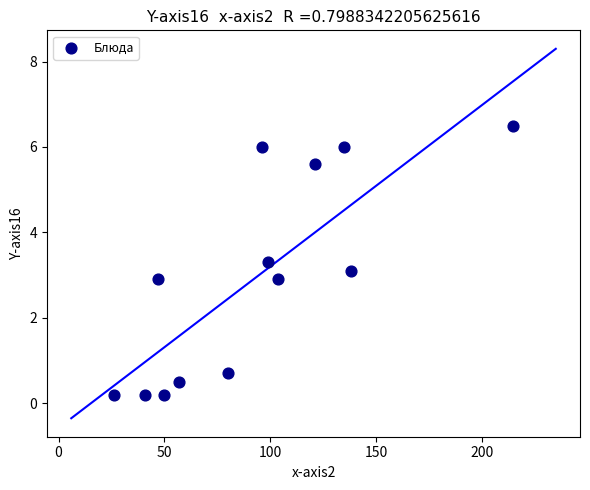

What is the range of X values (max minus min)?

189.0